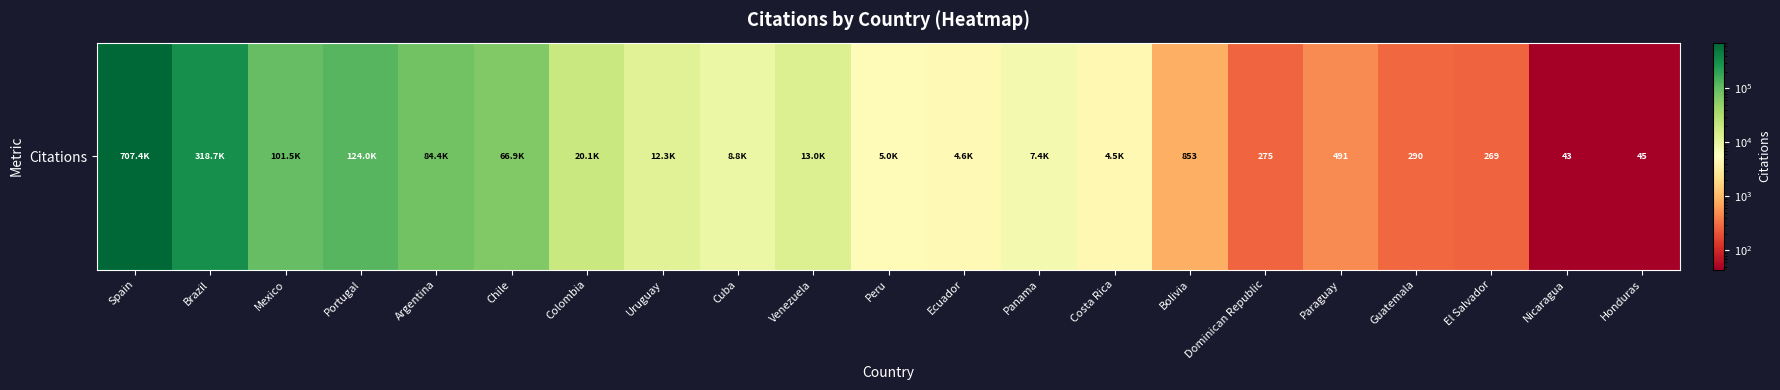

What is the sum of all values?

1480901